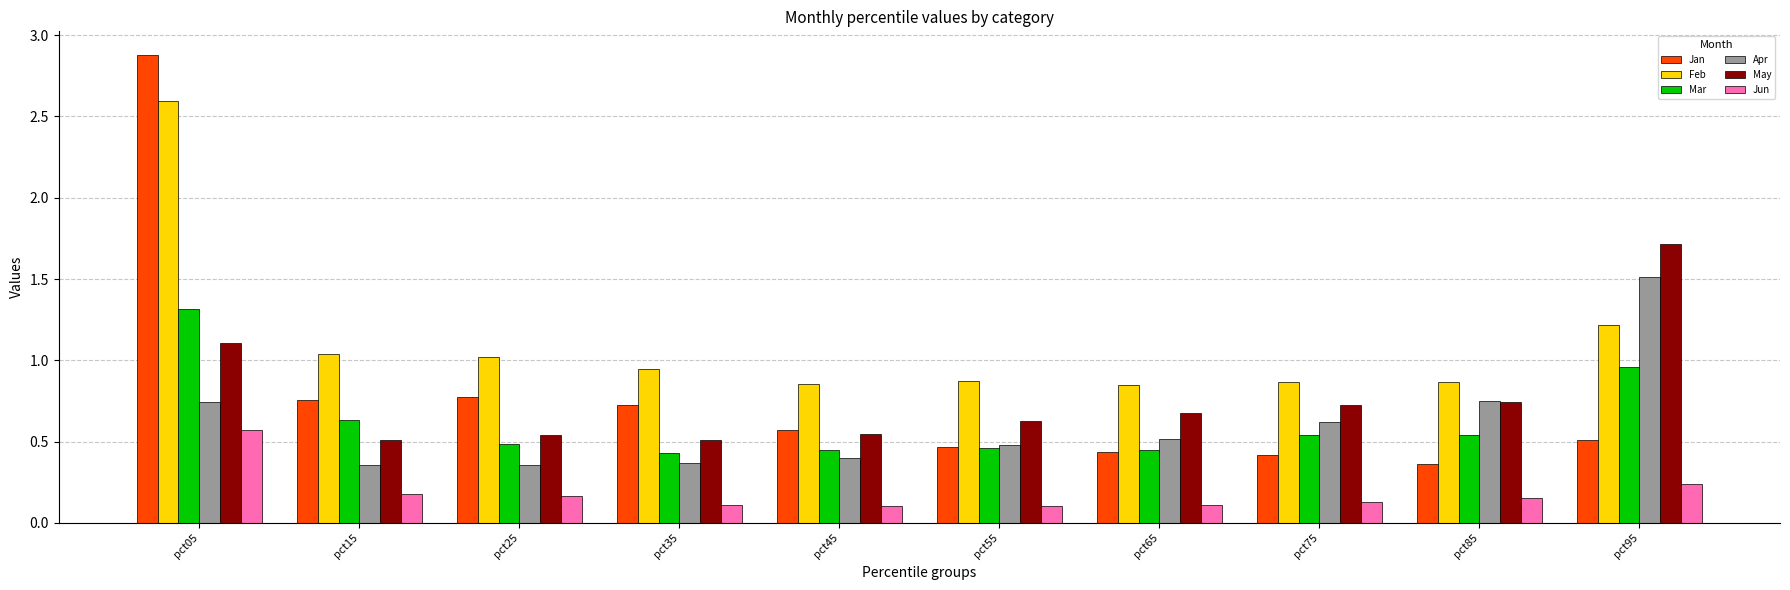

What is the sum of the Apr values at pct55 and pct75?

1.1